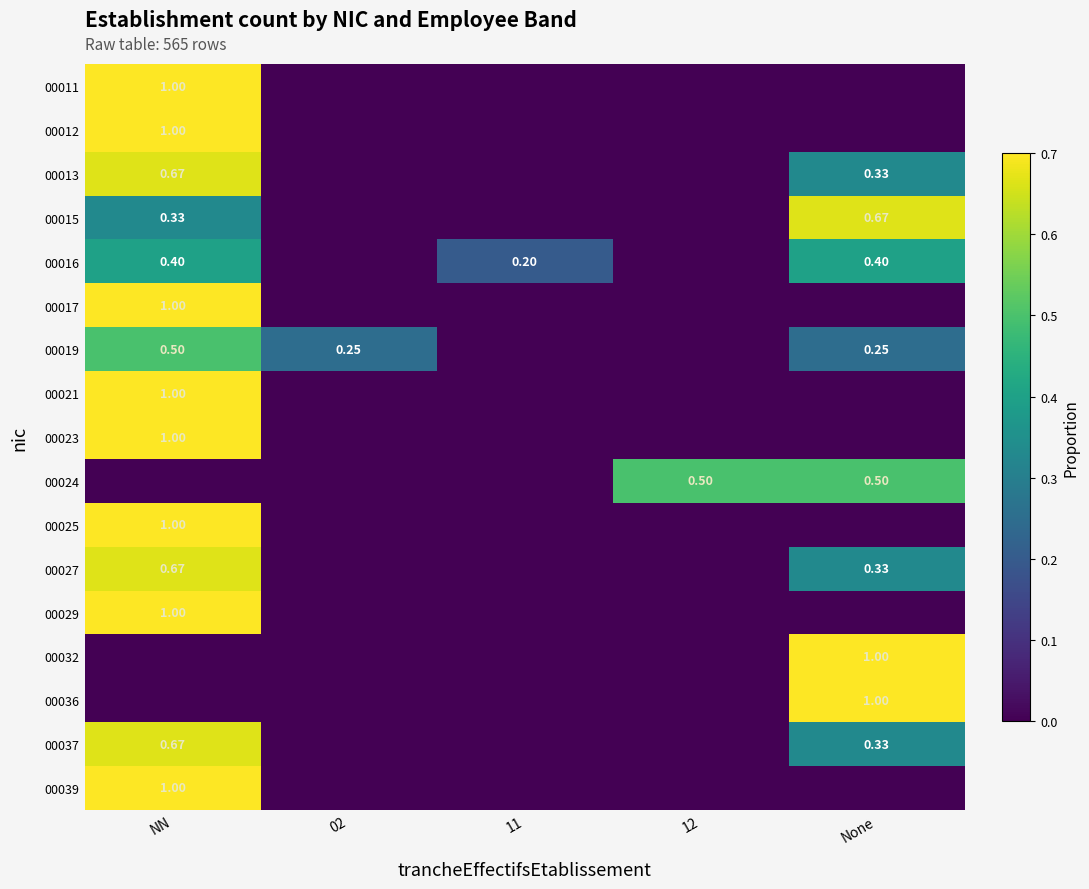

Rank the series by their maximum value, from lowest to highest.

00016, 00019, 00024, 00013, 00015, 00027, 00037, 00011, 00012, 00017, 00021, 00023, 00025, 00029, 00032, 00036, 00039